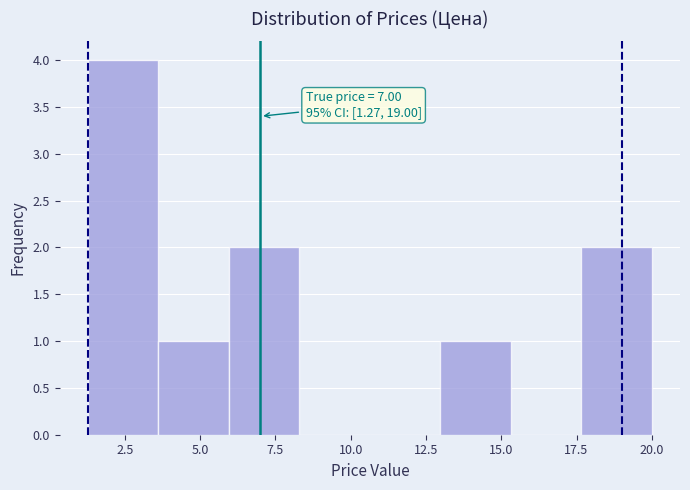

Which range on the x-axis has the tallest bar?

1.5 to 3.5